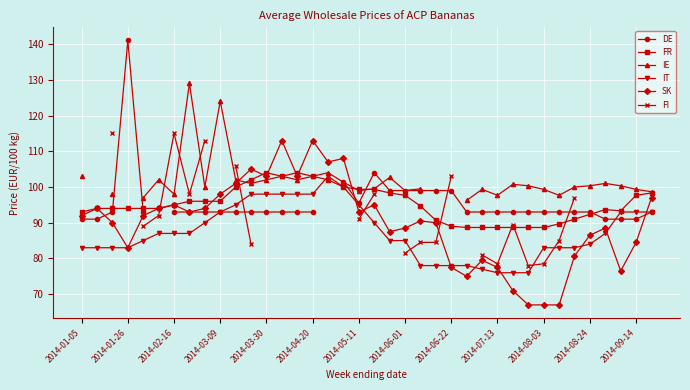

What is the value of the IE point at the 11th from the left?

102.0